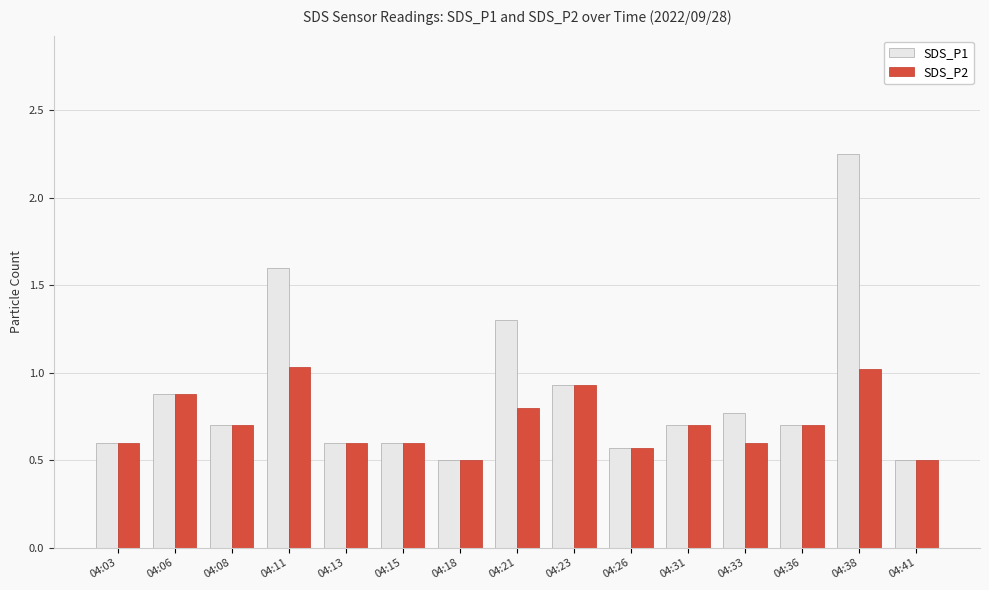

How many bars are there in each group?

2